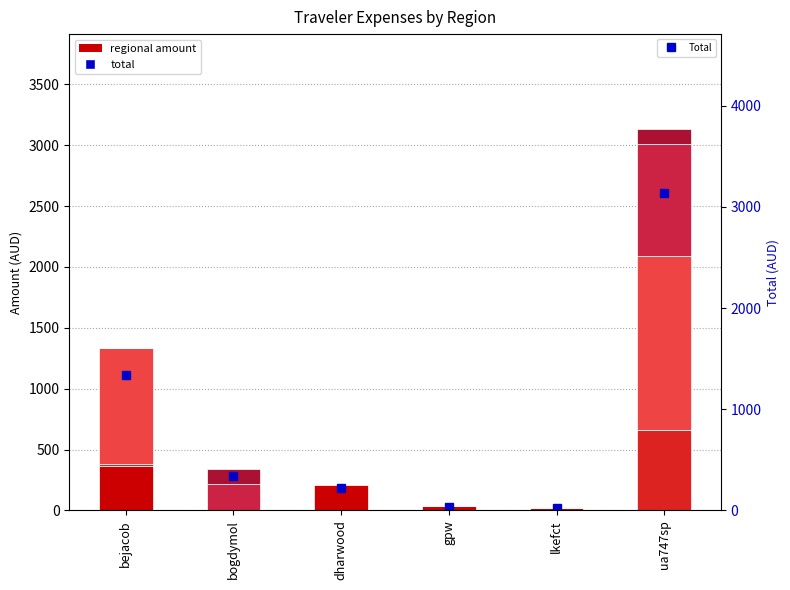

The AUS-NSW series shows 543.9 at bejacob. True or false?

False